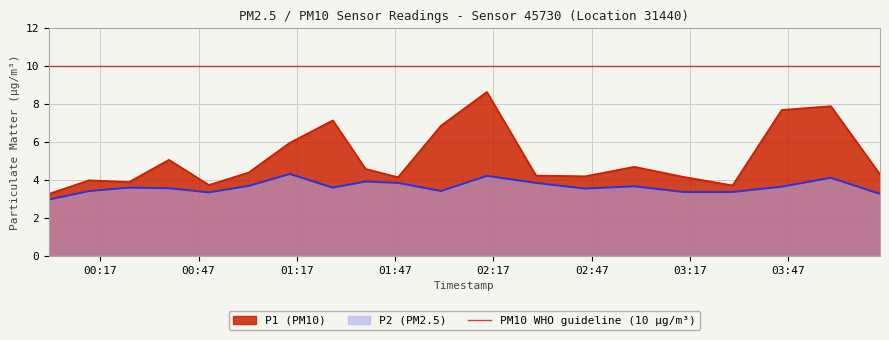

Rank the series by their average value, from highest to lowest.

P1, P2